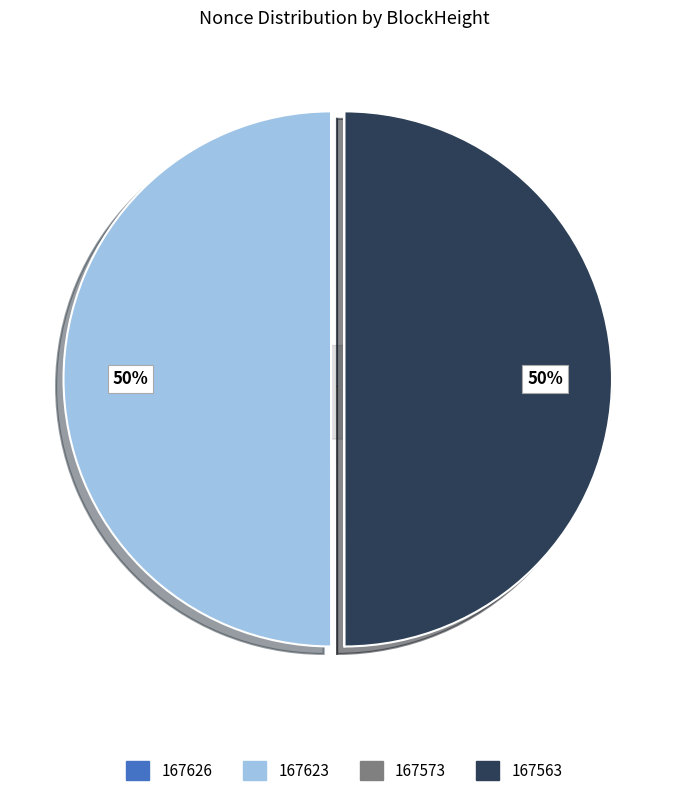

To the nearest percent, what percentage of the pie is 167563?

50%